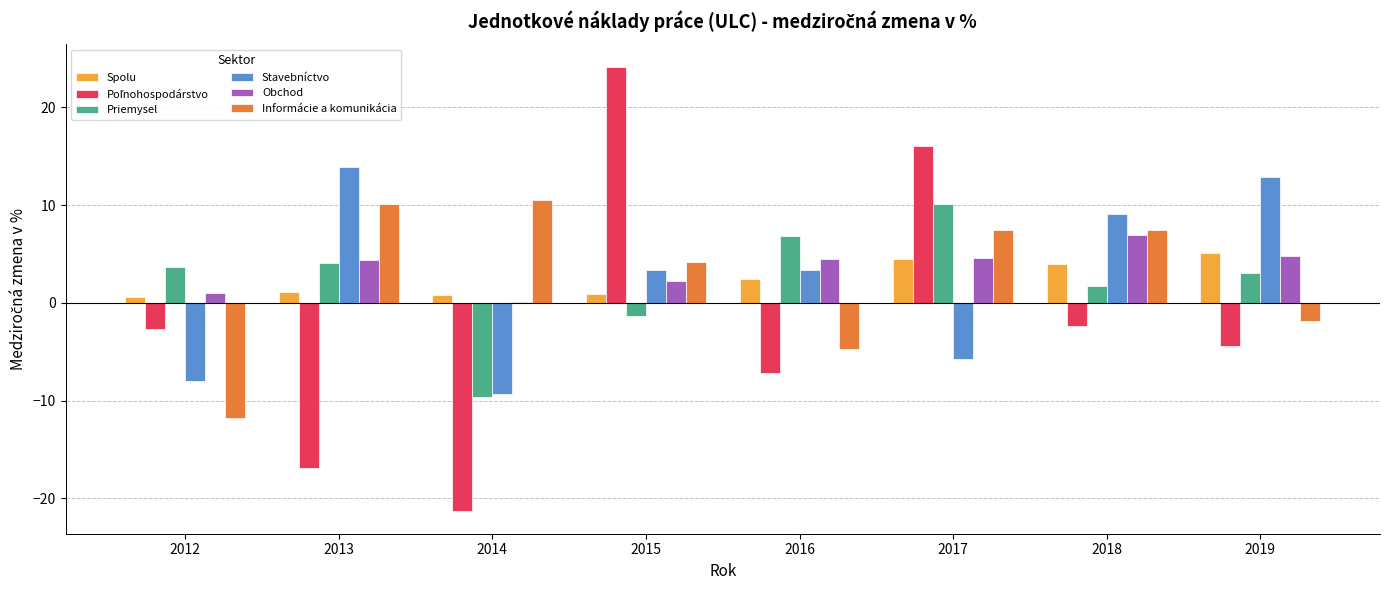

Count the number of categories in the chart.

8